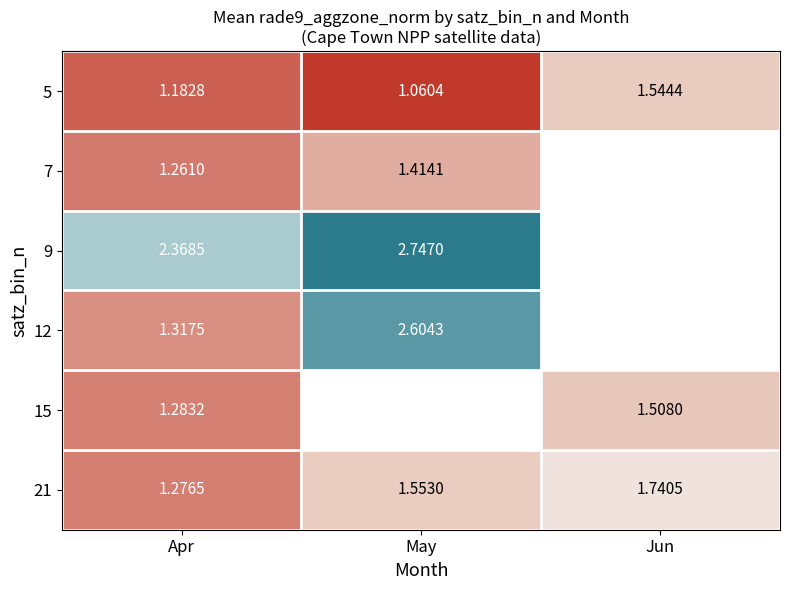

Is the value of 9 at Apr greater than the value of 21 at Jun?

Yes